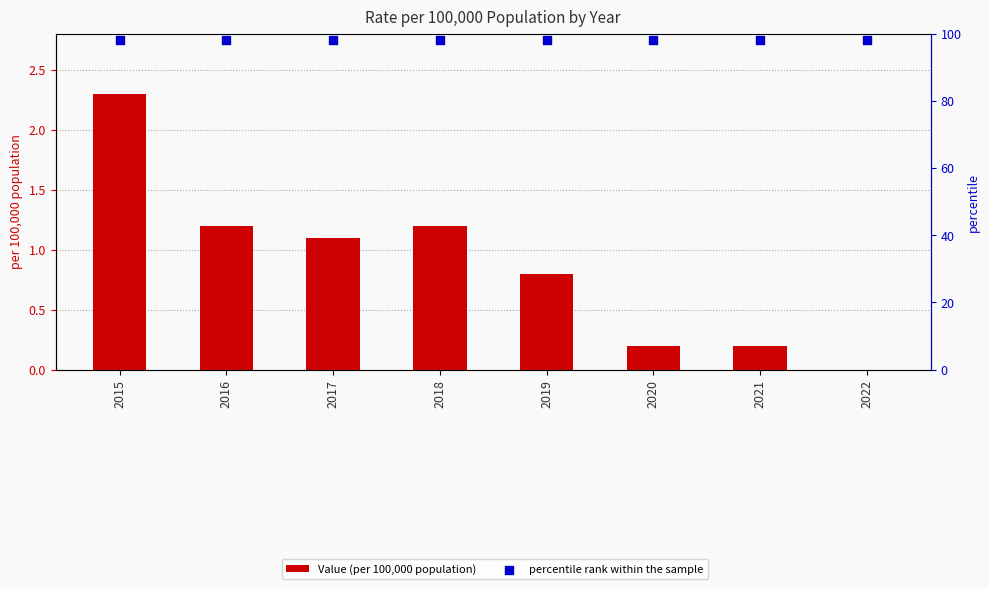

At how many categories does at least one series exceed 88?

8